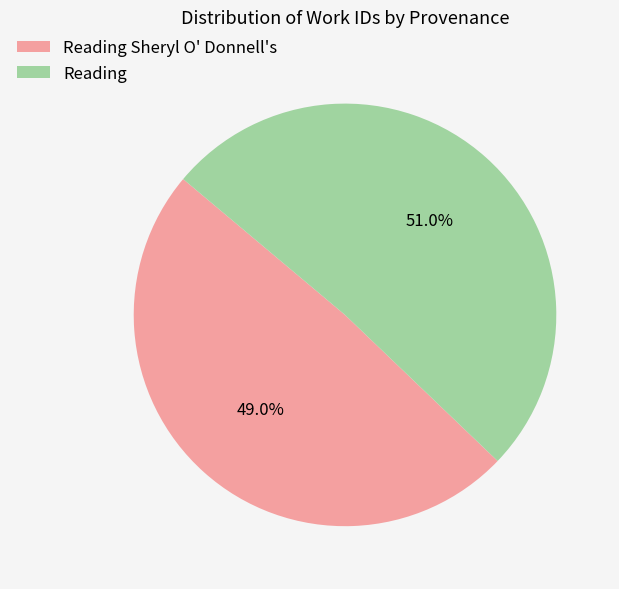

Is it true that Reading is 51% of the pie?

True